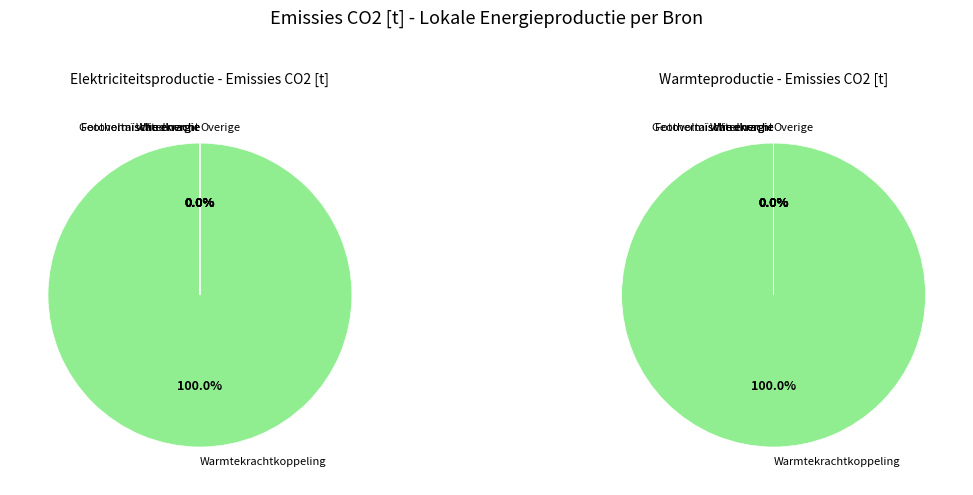

What percentage do Warmtekrachtkoppeling and Waterkracht together represent?

100.0%